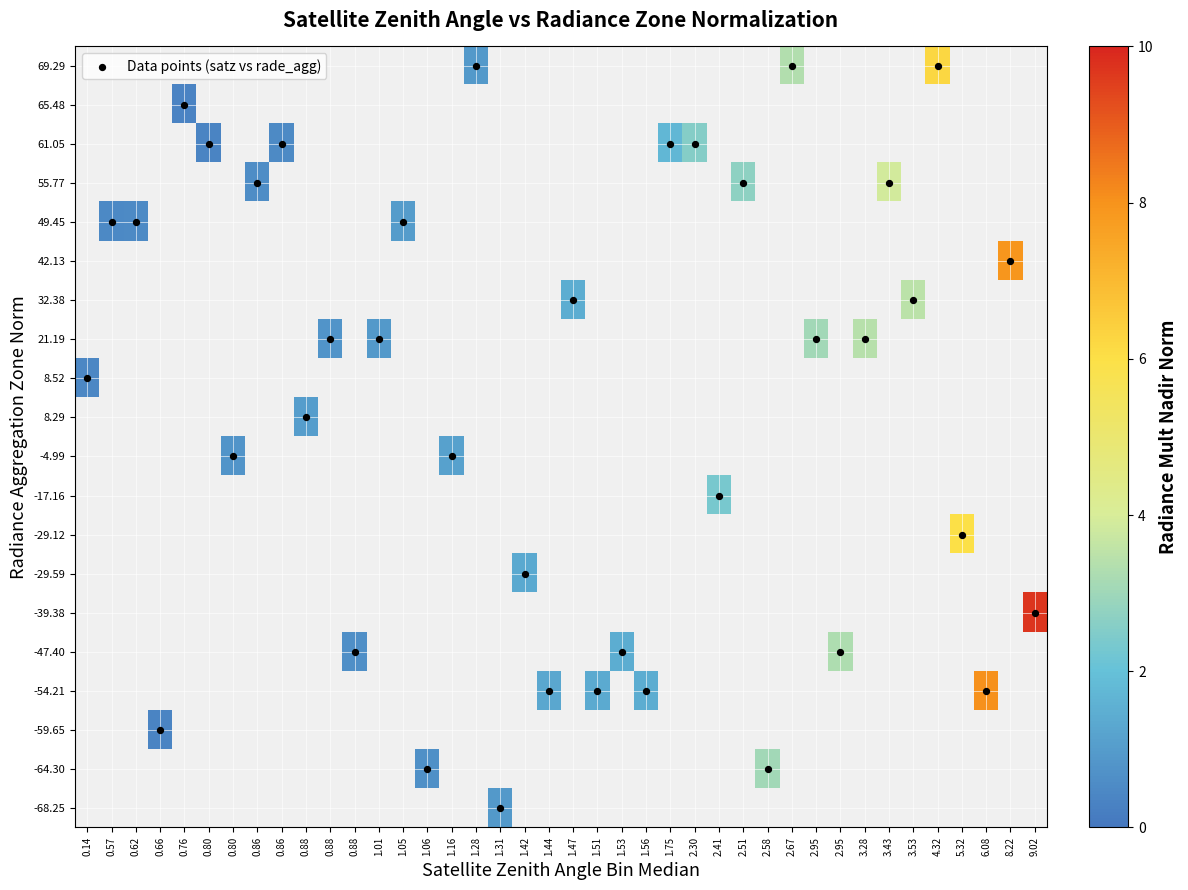

What is the maximum value shown in the chart?

9.7